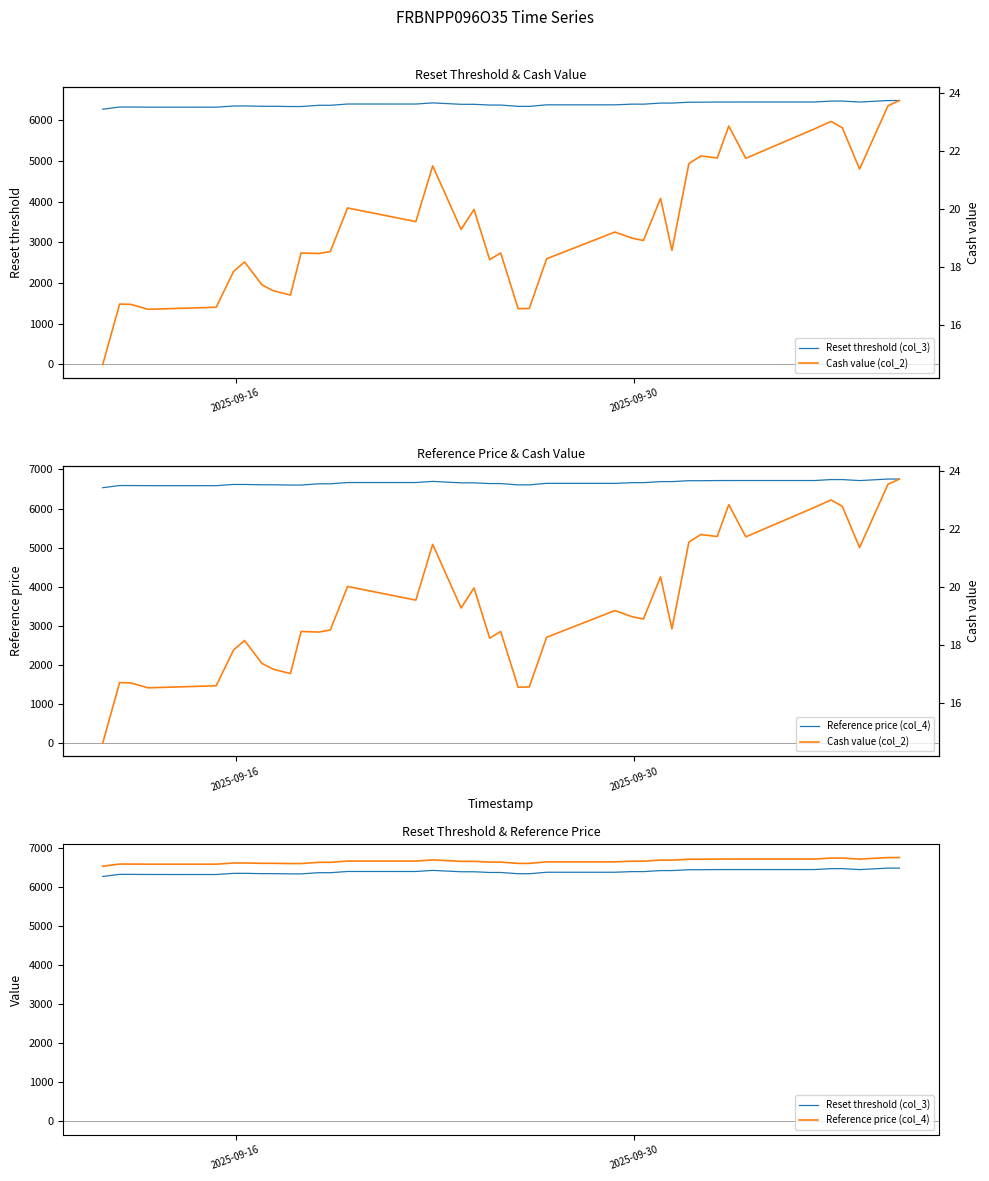

True or false: Cash value (col_2) and Reference price (col_4) cross at least once.

False